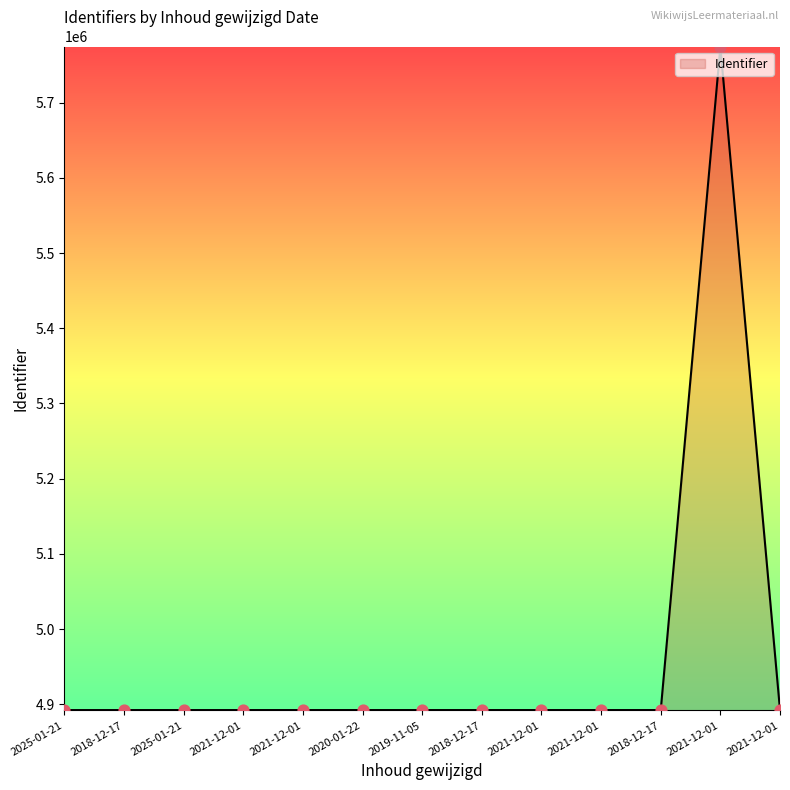

What is the change in value from 2025-01-21 to 2018-12-17?

+11